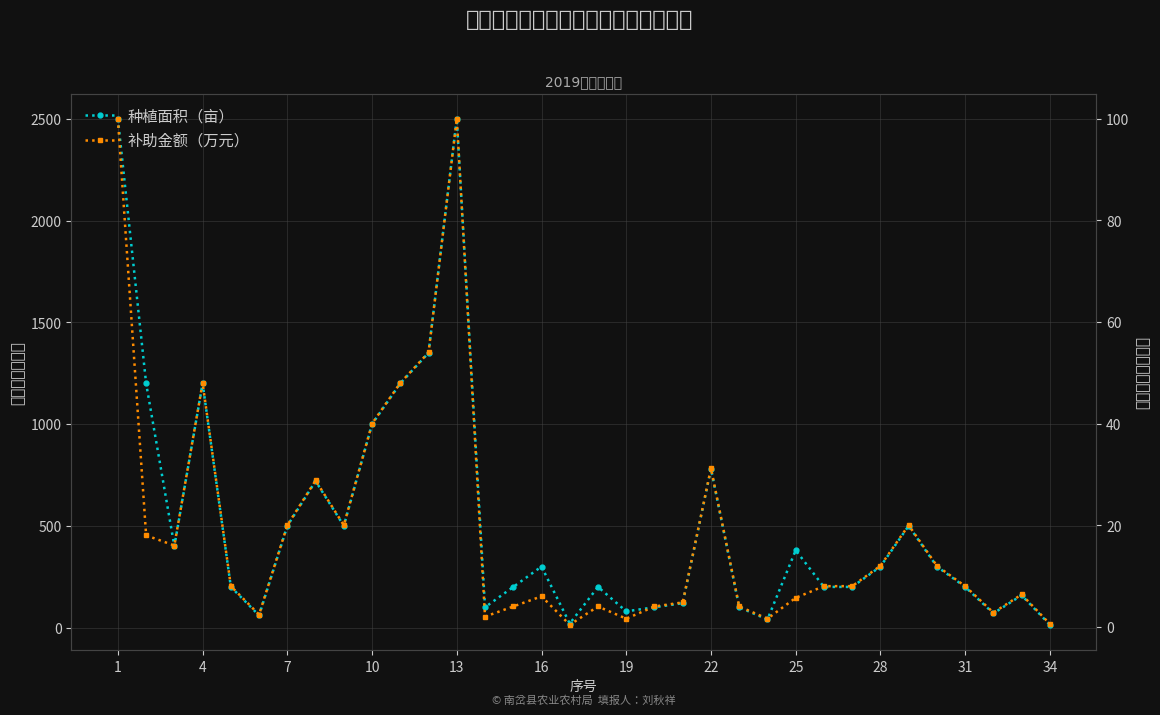

At which category is the sum across all series the highest?

1